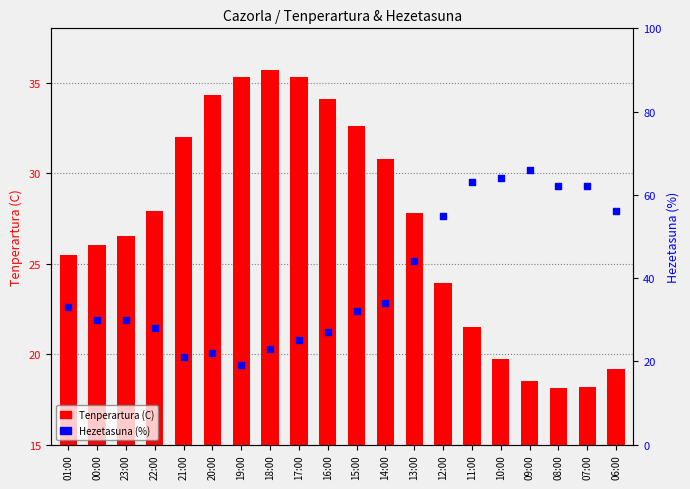

Is the value of Hezetasuna (%) at 00:00 greater than the value of Tenperartura (C) at 22:00?

No